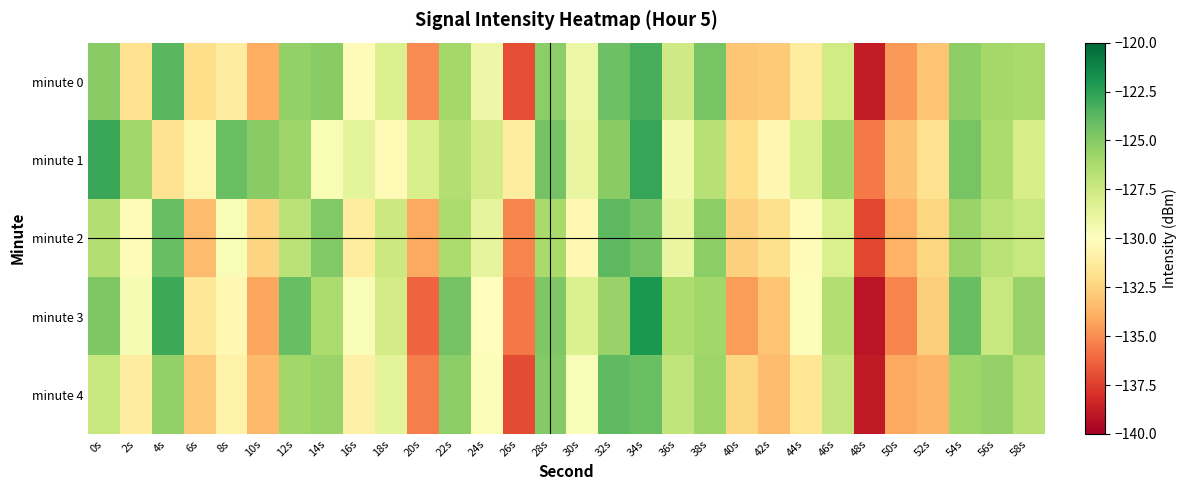

List the series in order of their peak value, highest first.

minute 3, minute 1, minute 0, minute 2, minute 4